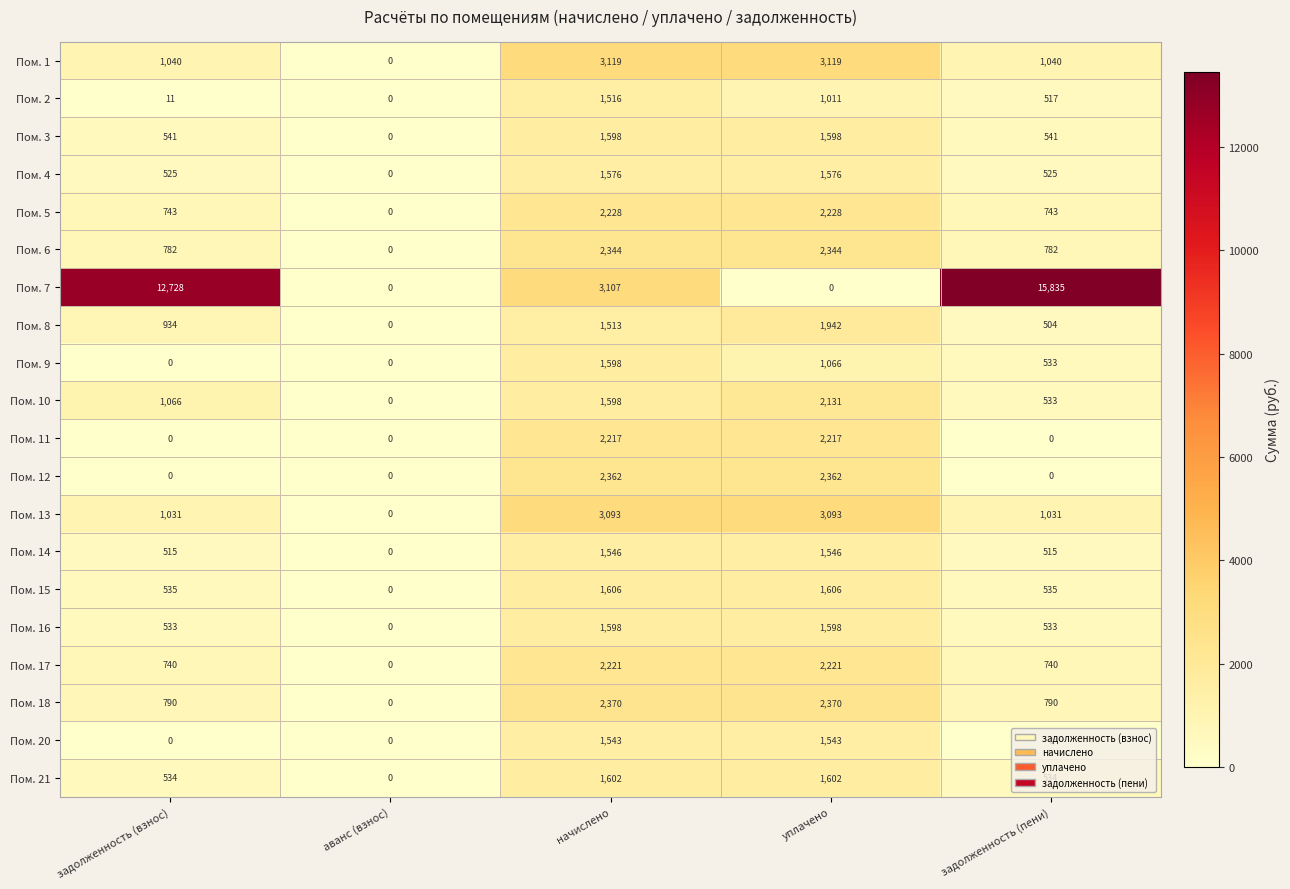

The Пом. 20 series shows 2492 at уплачено. True or false?

False